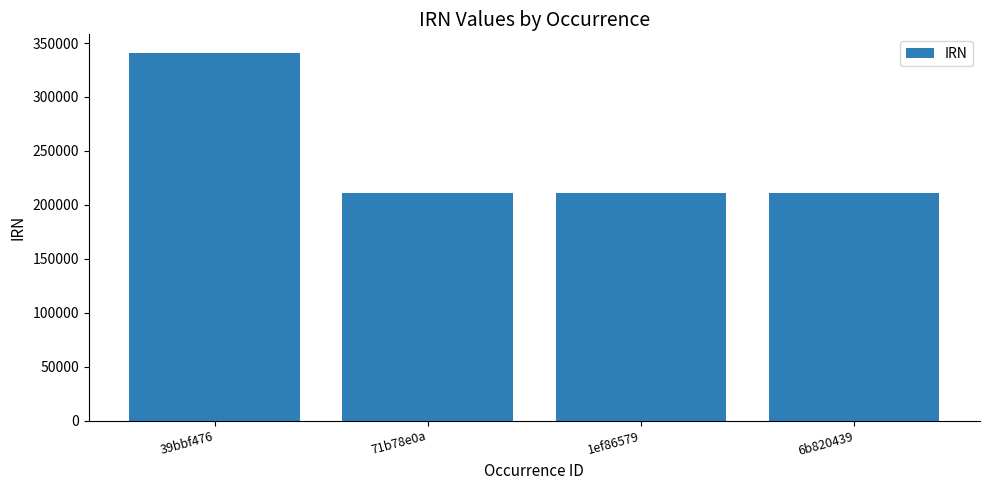

What is the change in value from 39bbf476 to 71b78e0a?

-129917